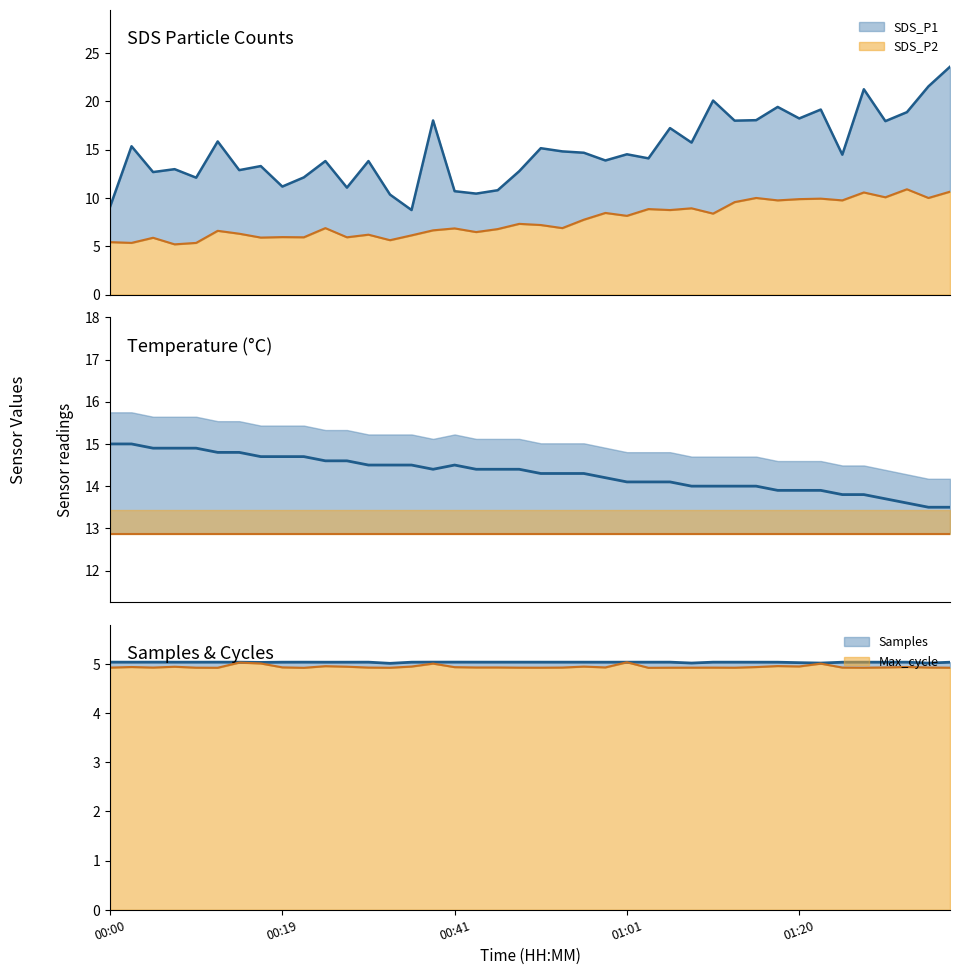

Is it true that the value at 13 is 14.5?

True